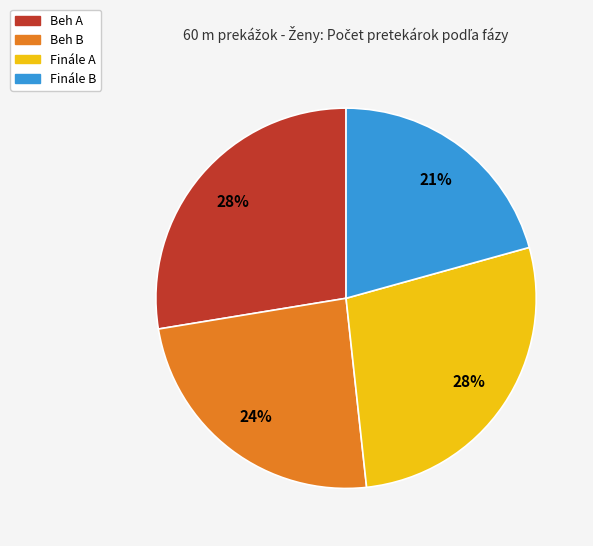

Do Finále A and Finále B together represent more than half of the pie?

No